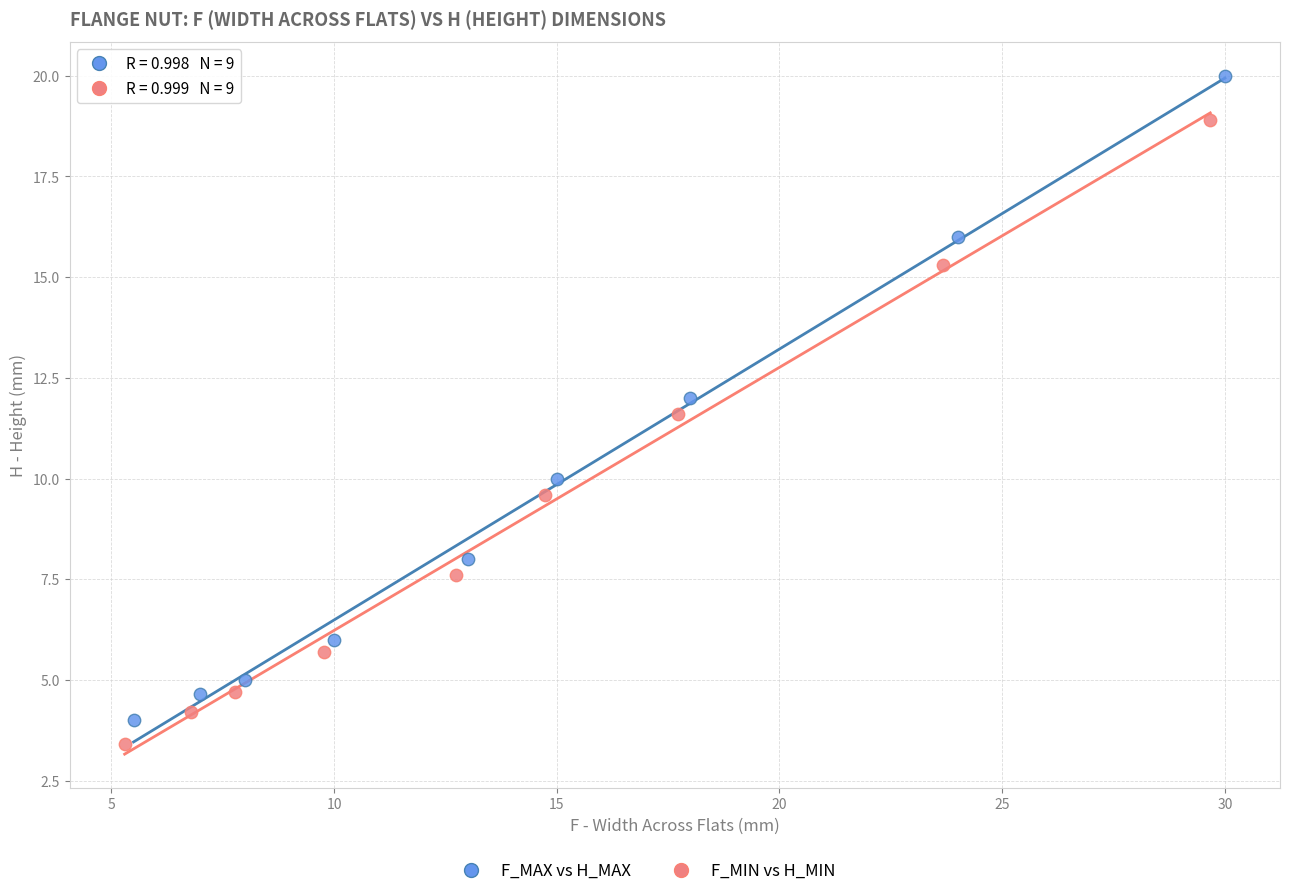

Which series reaches the maximum Y coordinate?

F_MAX vs H_MAX